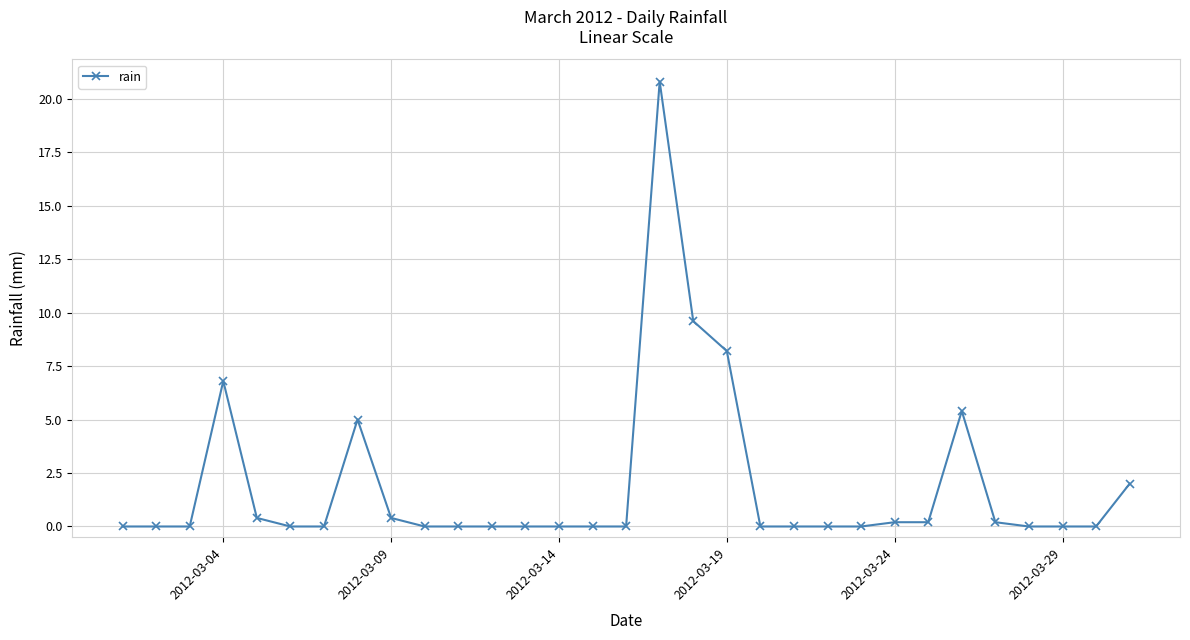

What is the greatest value displayed?

20.8